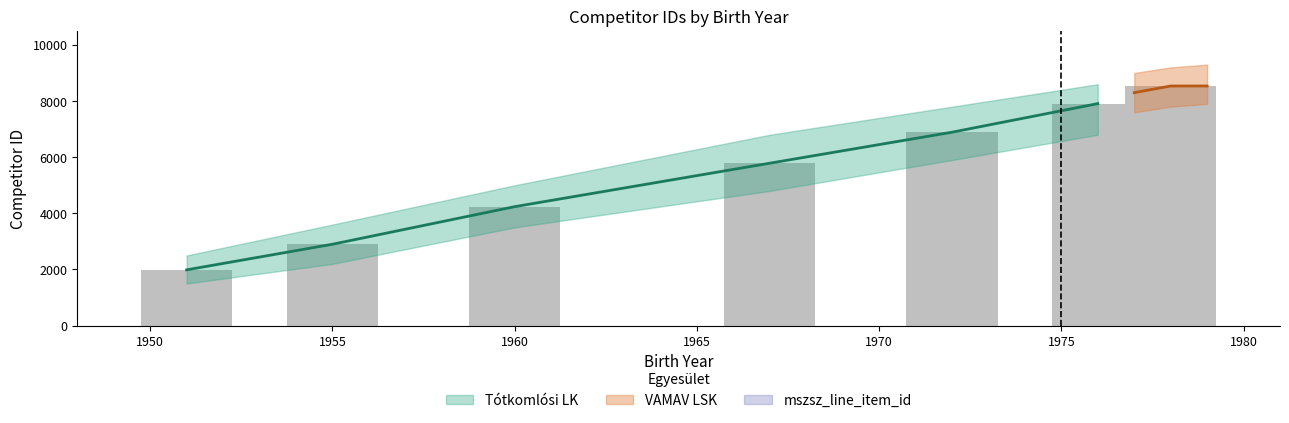

The chart shows a value of 6891 at 1972. True or false?

True